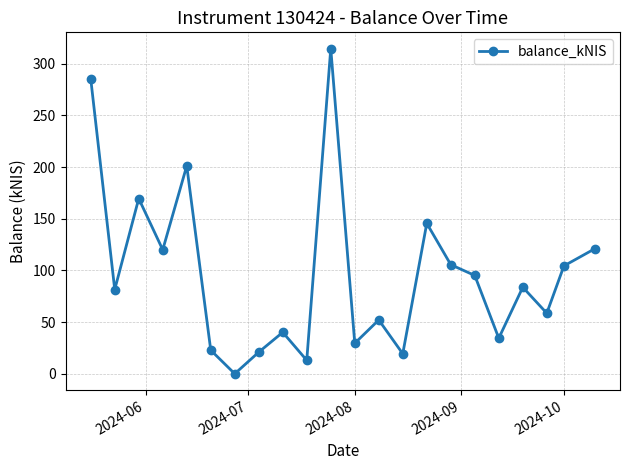

How many values are above zero?

21